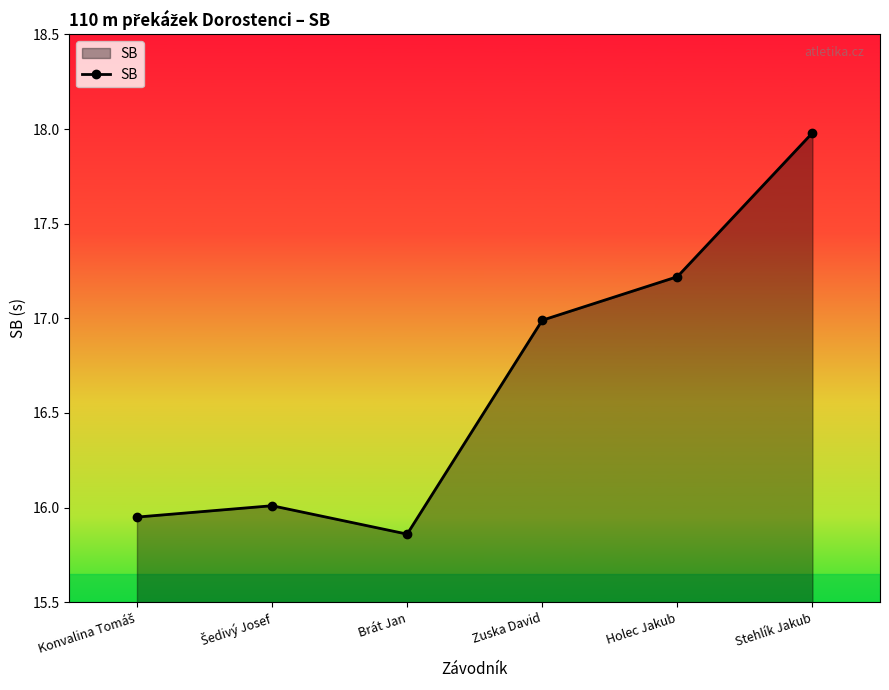

What is the approximate value at Holec Jakub?

17.2